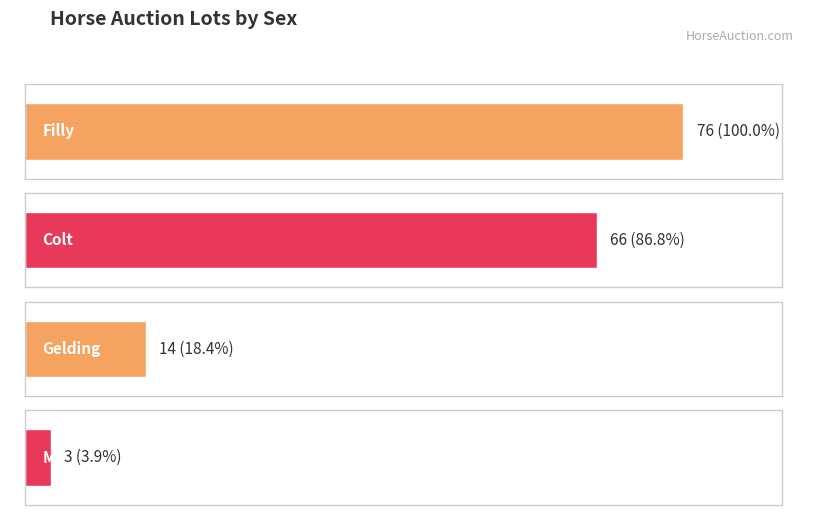

Reading right to left, extract all data points from this chart.

Mare=3	Gelding=14	Colt=66	Filly=76